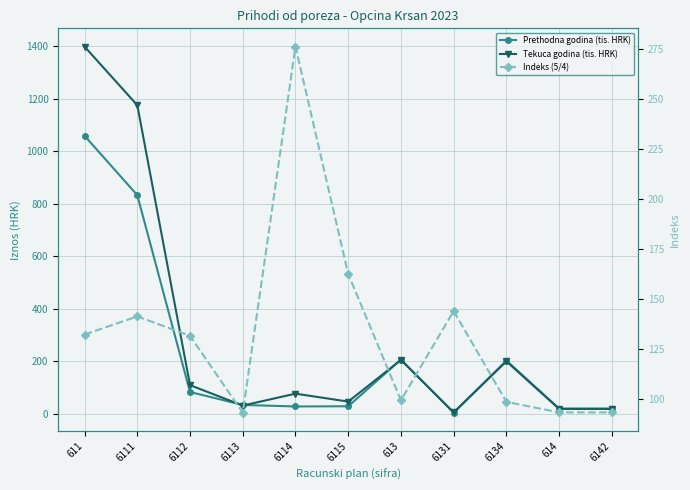

Is it true that Indeks (5/4) equals 72.5 at 611?

False